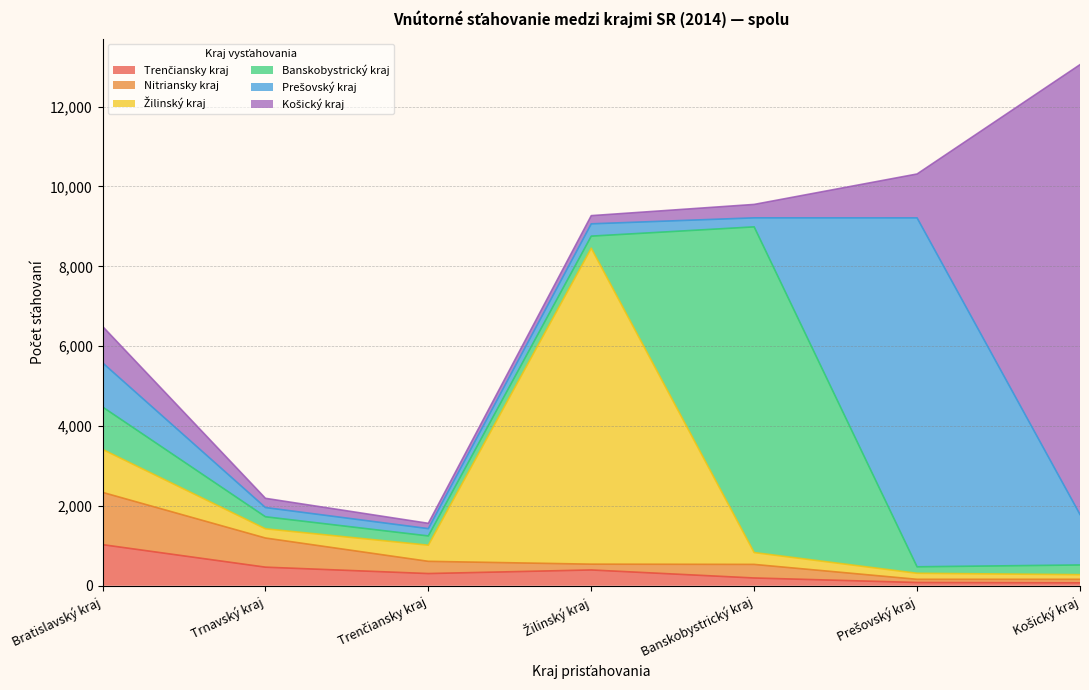

Between which two adjacent categories do Nitriansky kraj and Banskobystrický kraj first intersect?

Trenčiansky kraj and Žilinský kraj